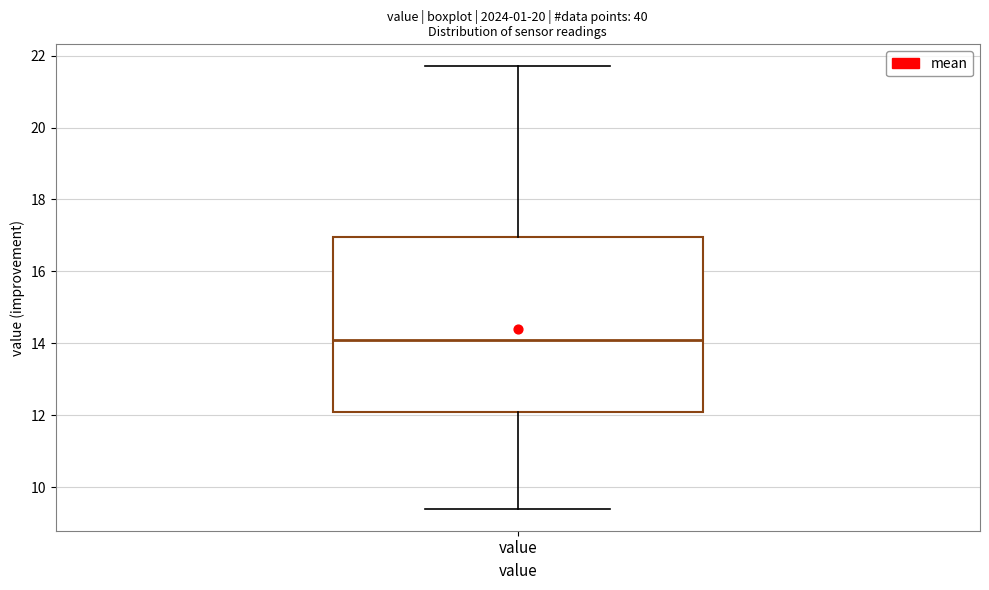

Read this box plot against the y-axis: the position of the median line, the range covered by the box, and the ends of both whiskers. The values are not printed on the chart, so give them approximately, as read against the axis.

median 14.2, box 12.2 to 17.0, whiskers 9.4 to 21.8